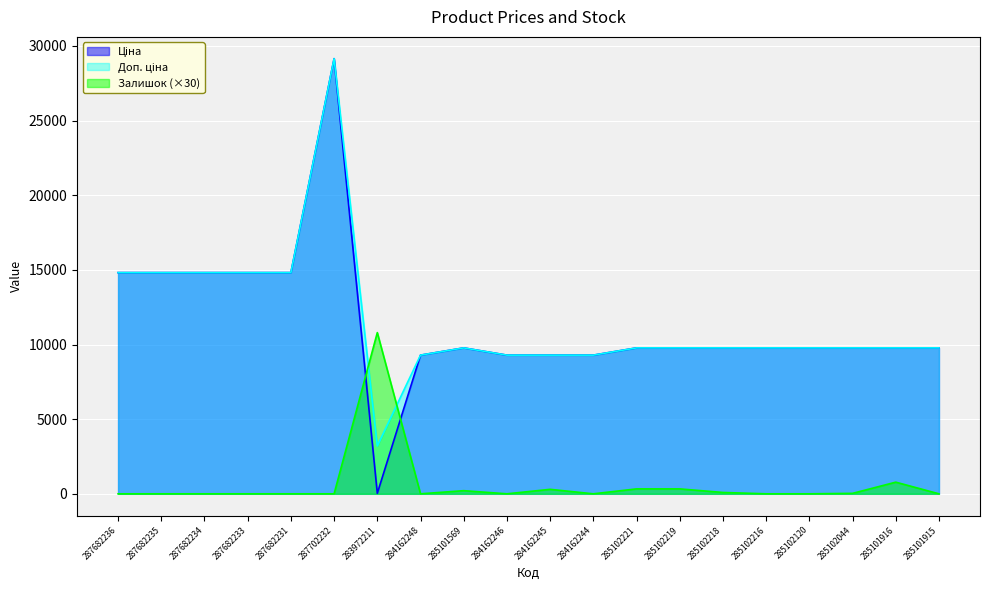

How many lines are shown in the chart?

3